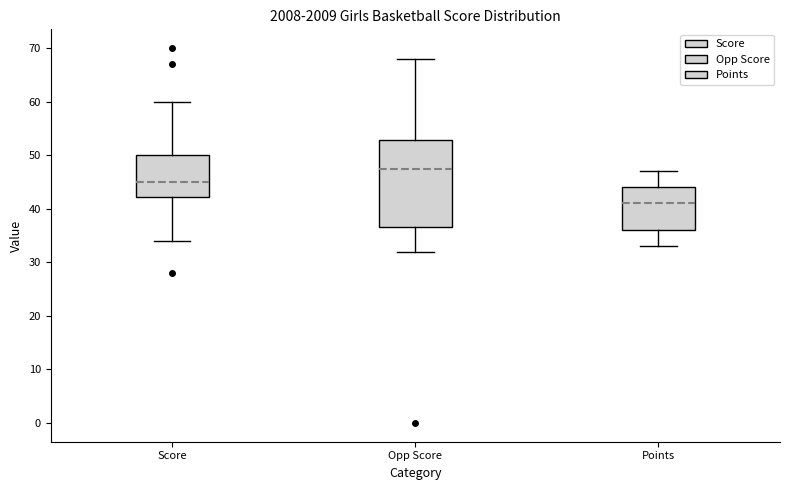

Reading left to right, read every box against the y-axis: the position of its median line, the range the box covers, and the ends of its whiskers. The values are not printed on the chart, so give them approximately, as read against the axis.

Score: median 45, box 42 to 50, whiskers 34 to 60
Opp Score: median 48, box 37 to 53, whiskers 32 to 68
Points: median 41, box 36 to 44, whiskers 33 to 47